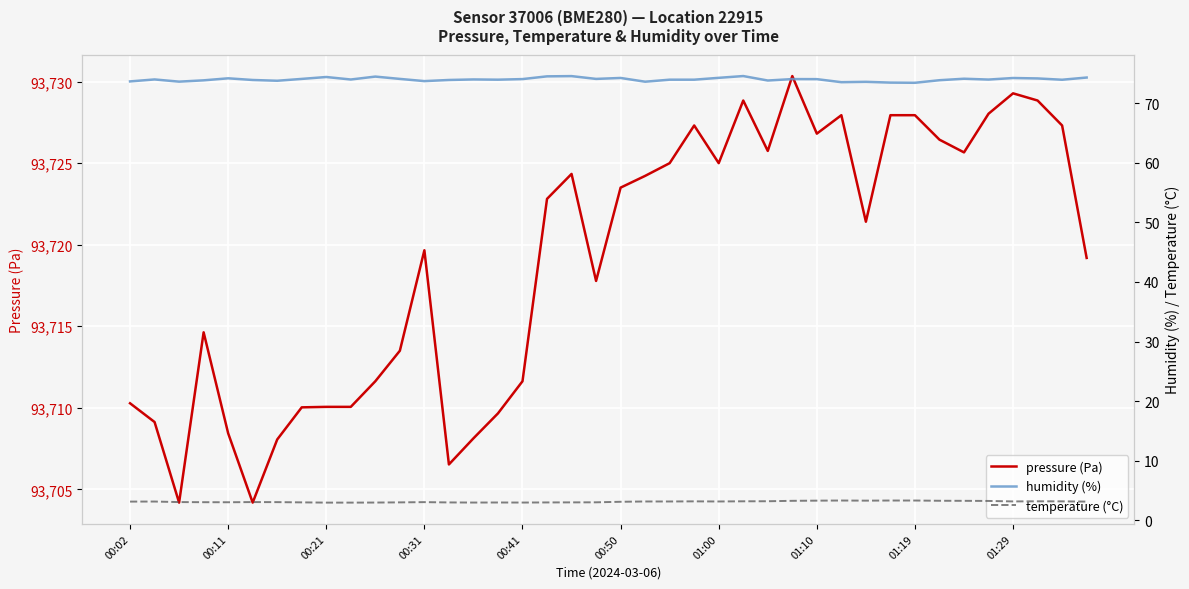

What are all the series names shown in the legend?

pressure (Pa), humidity (%), temperature (°C)